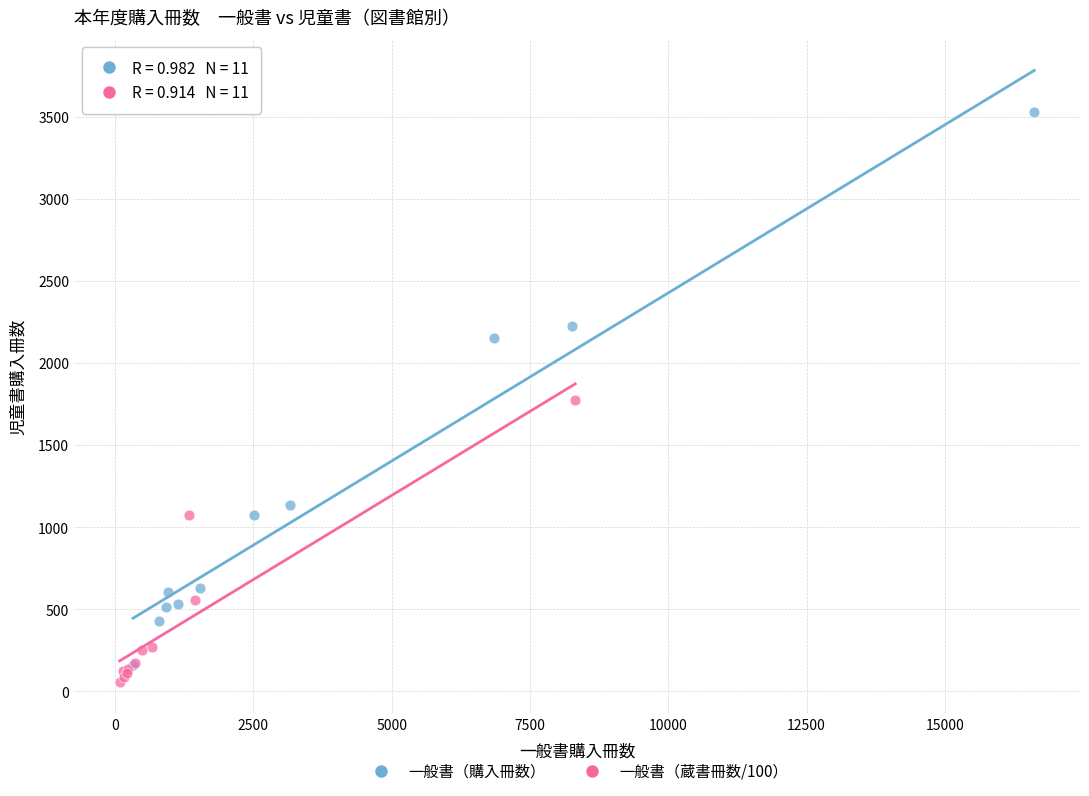

What are all the series names shown in the legend?

一般書（購入冊数）, 一般書（蔵書冊数/100）